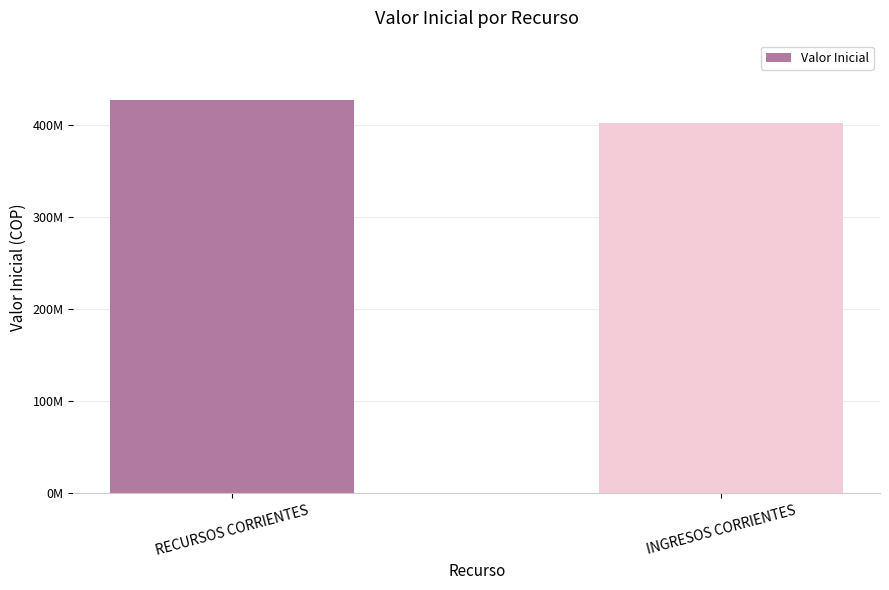

What is the sum of all values?

829200564